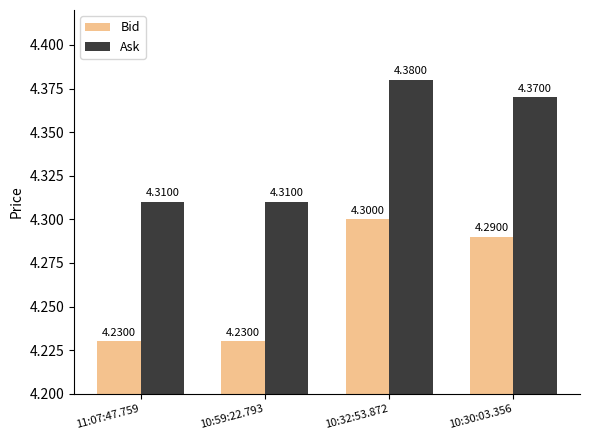

The value of Ask at 10:30:03.356 is 1.4. True or false?

False